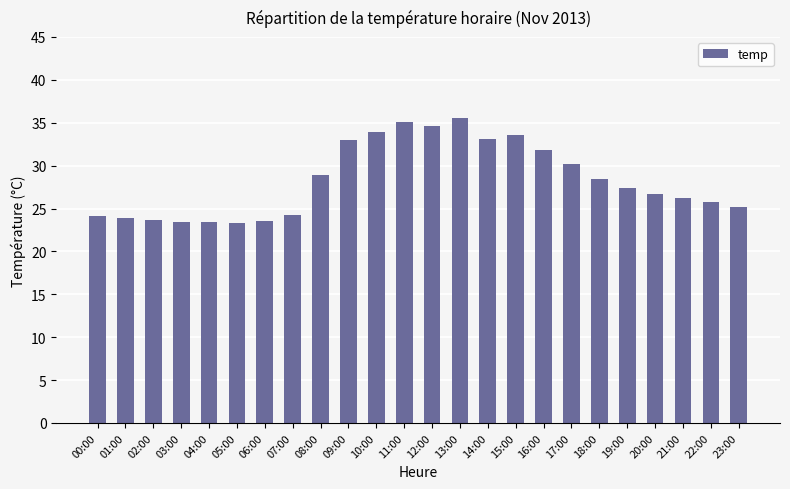

What is the value of the 5th bar from the left?

23.5